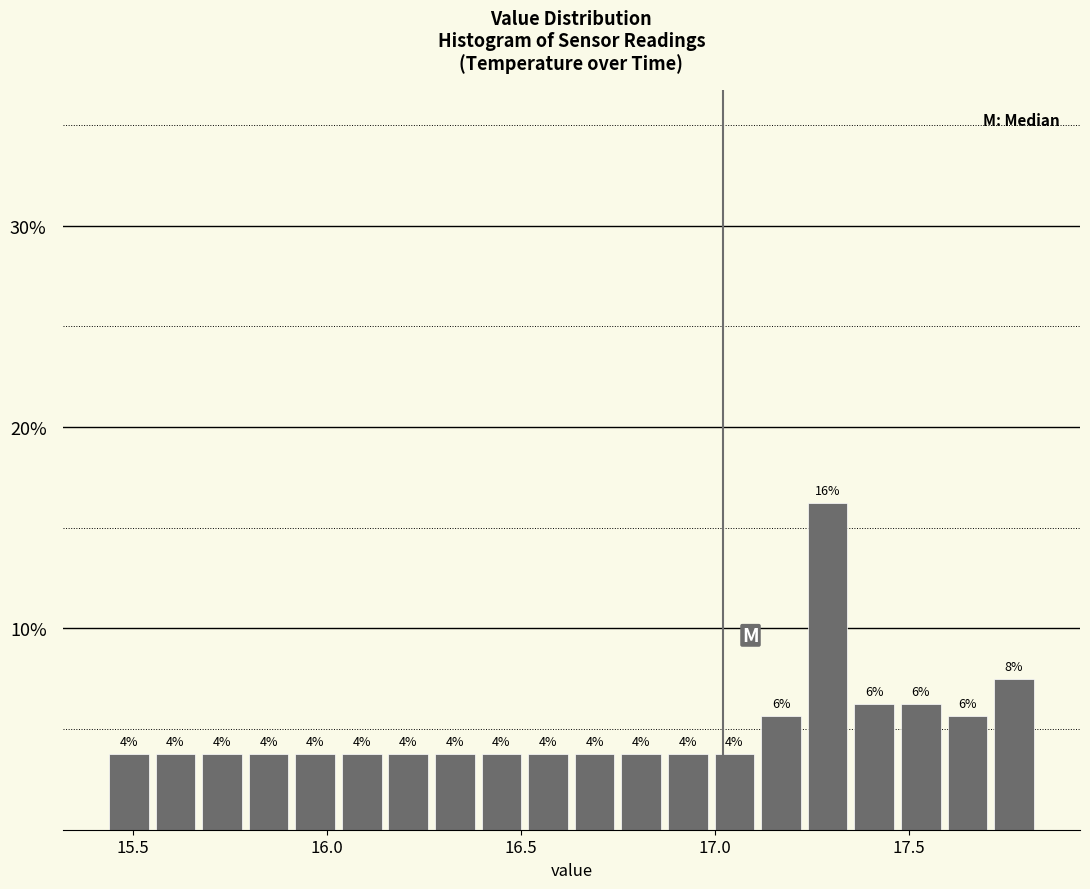

Around what value on the x-axis is the tallest bar? Give the approximate position of its centre, as read against the axis.

17.30